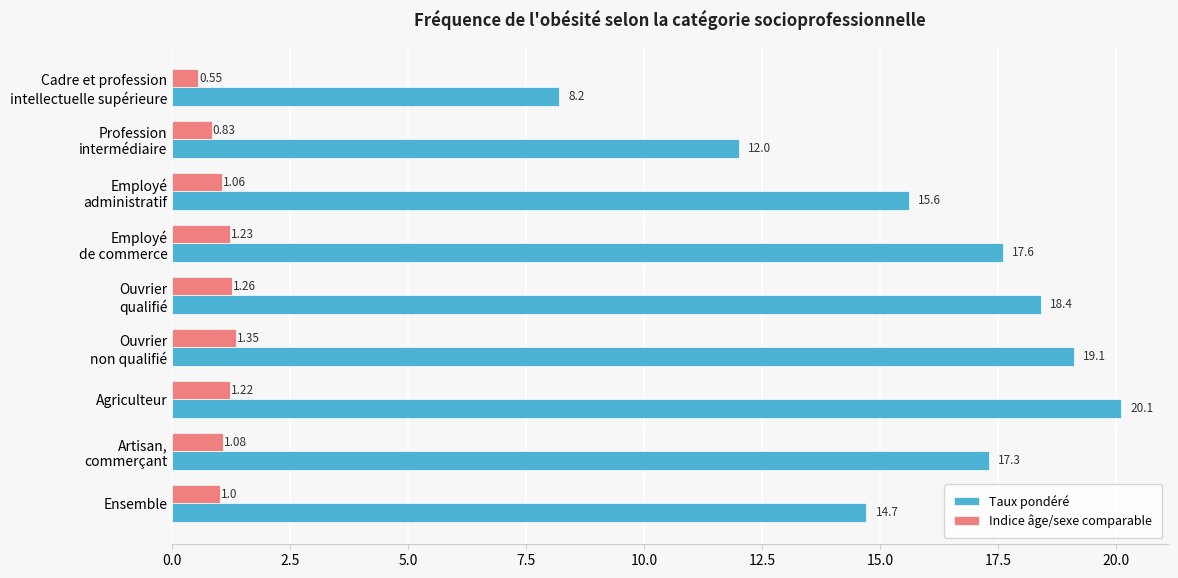

Where is Taux pondéré nearest to the value 14?

Ensemble